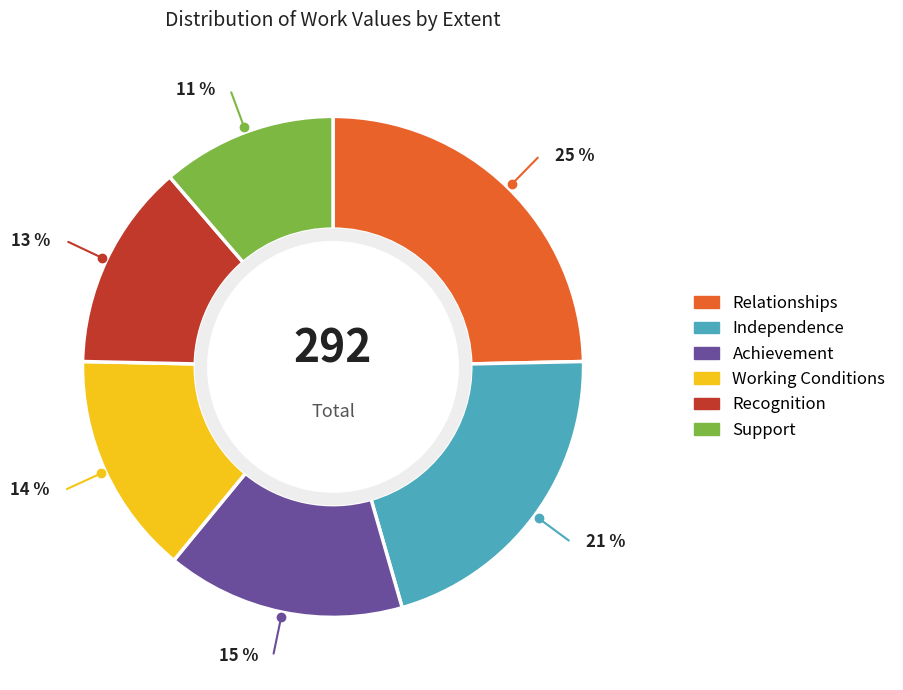

Combined, do Recognition and Achievement account for over 50%?

No